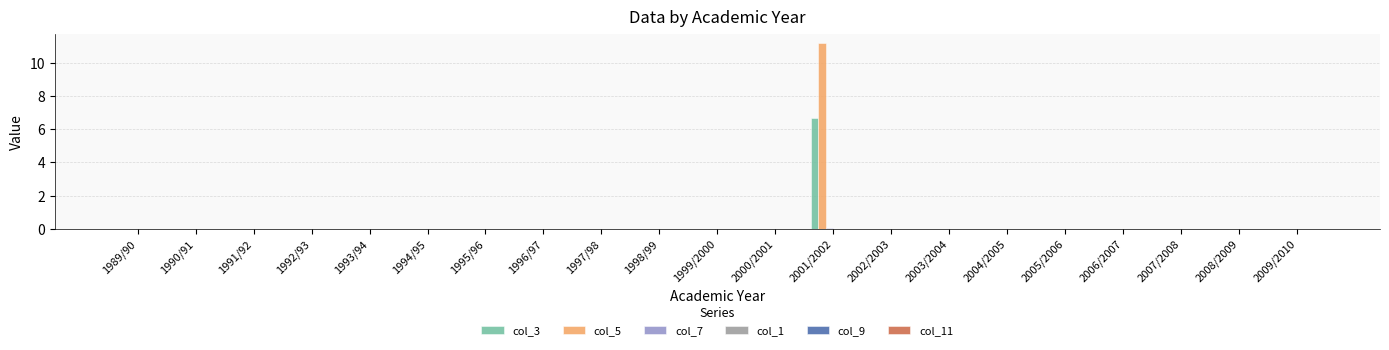

At which category is the sum across all series the highest?

2001/2002